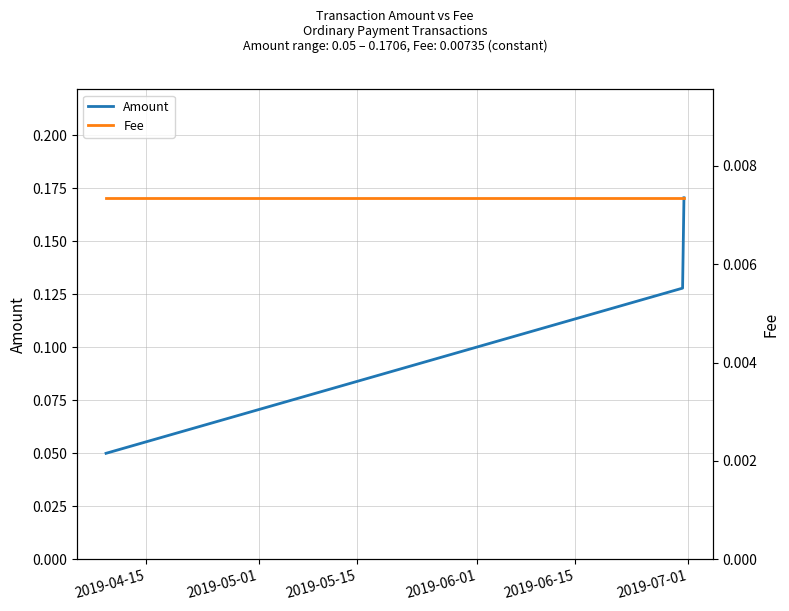

Rank the series by their average value, from highest to lowest.

Amount, Fee